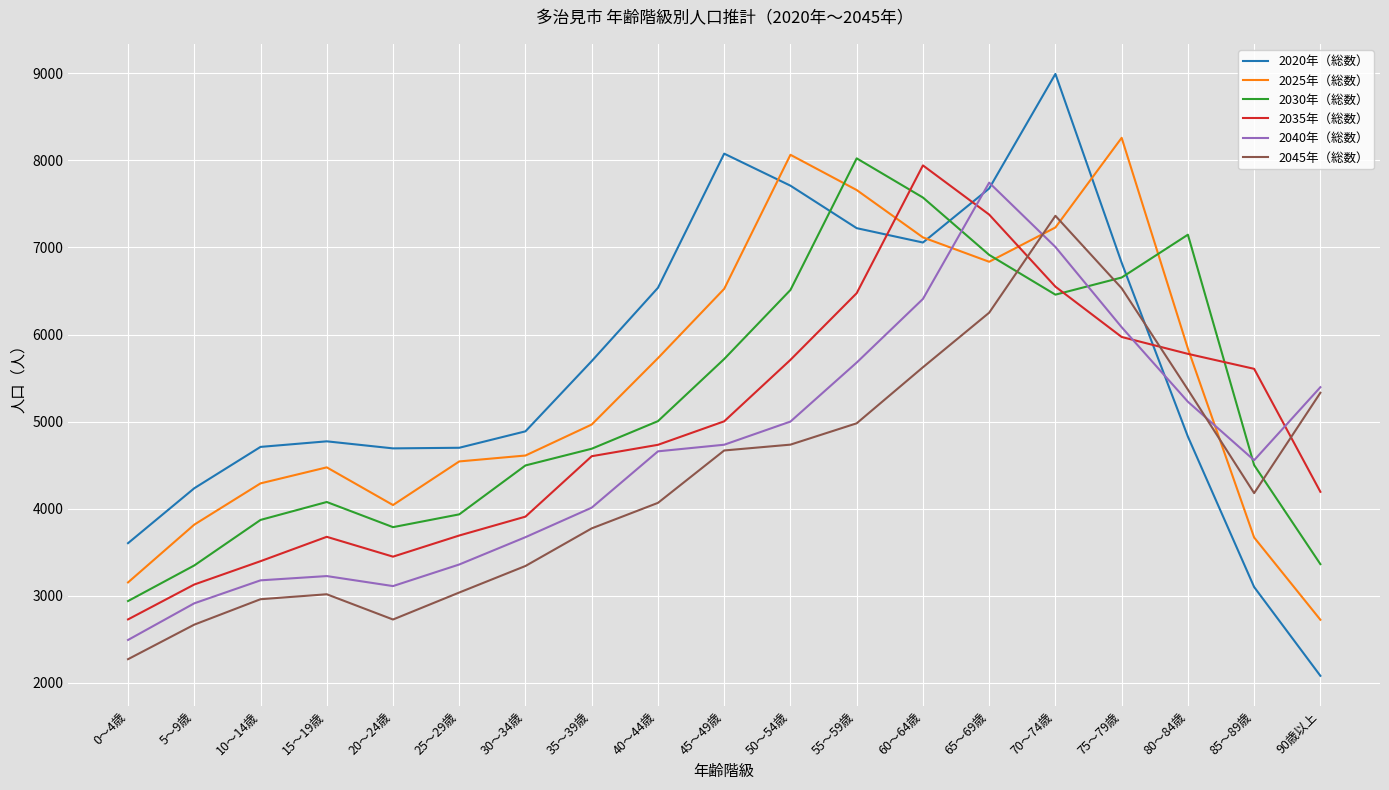

True or false: 2030年（総数） has a value of 4076 at 15～19歳.

True